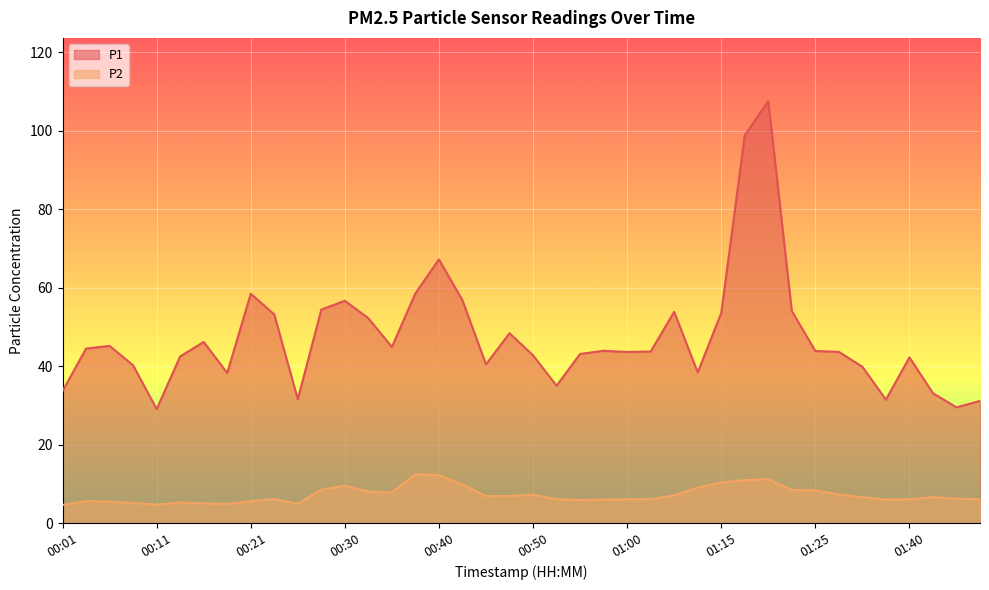

At which category does P2 reach its first local valley?

00:11